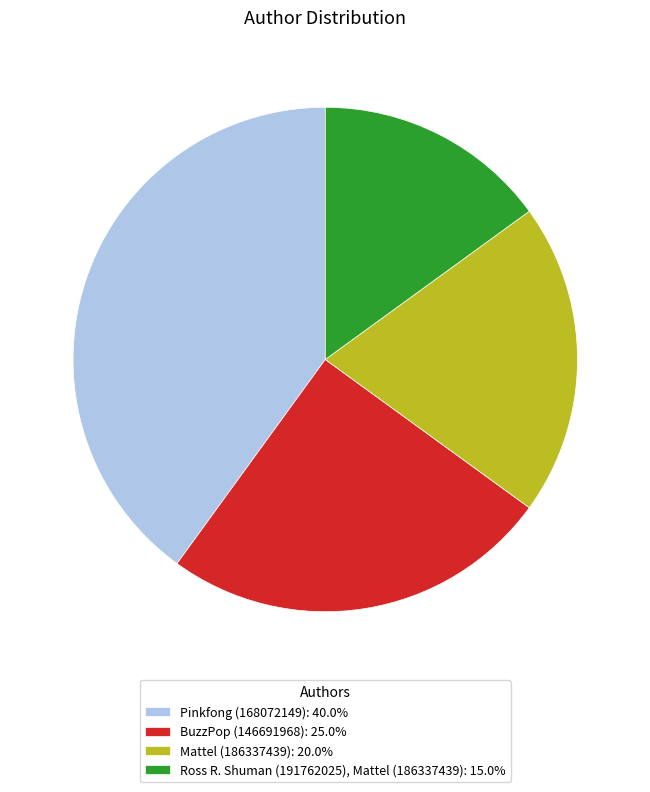

The Ross R. Shuman (191762025), Mattel (186337439) slice represents 15% of the pie. True or false?

True